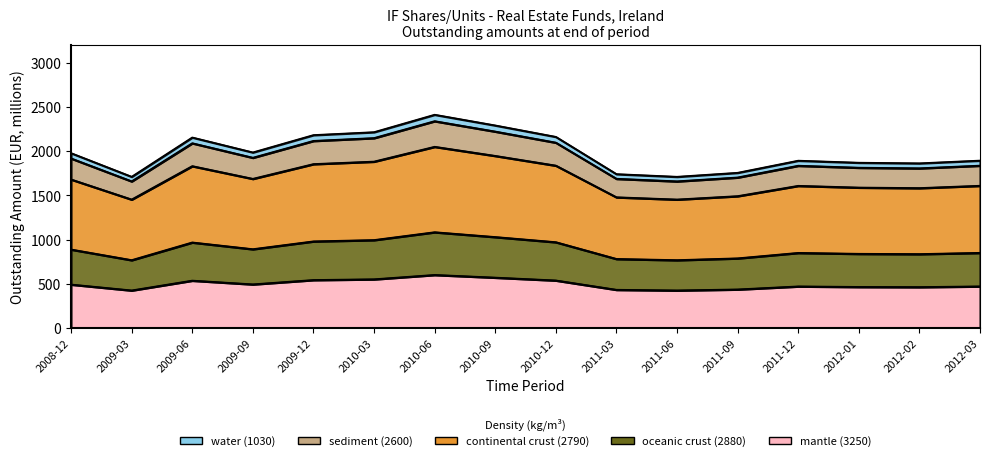

Reading left to right, extract all data points from this chart.

2008-12=890.5	2009-03=770.4	2009-06=970.2	2009-09=894.2	2009-12=982.4	2010-03=997.2	2010-06=1085.8	2010-09=1031.4	2010-12=973.4	2011-03=783.9	2011-06=770.4	2011-09=790.7	2011-12=852.3	2012-01=842.0	2012-02=838.8	2012-03=852.8